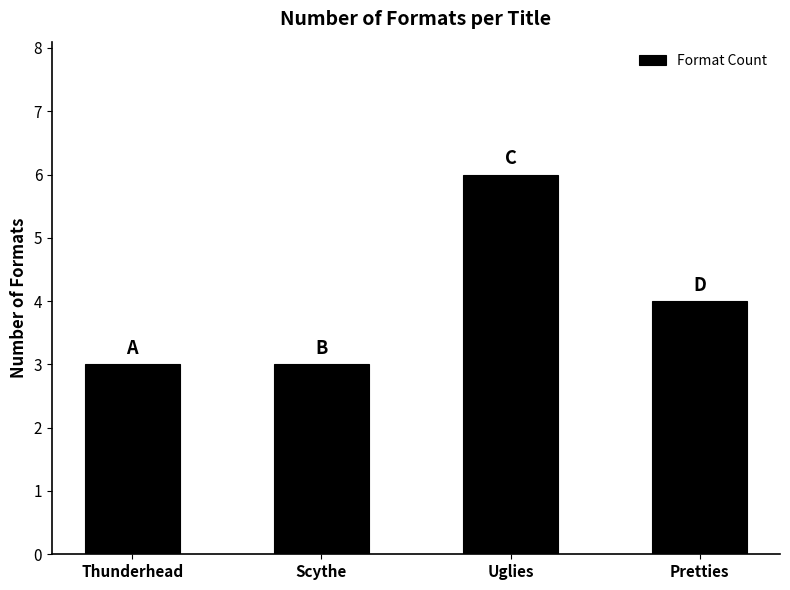

Reading left to right, what are all the values shown in this chart?

3	3	6	4